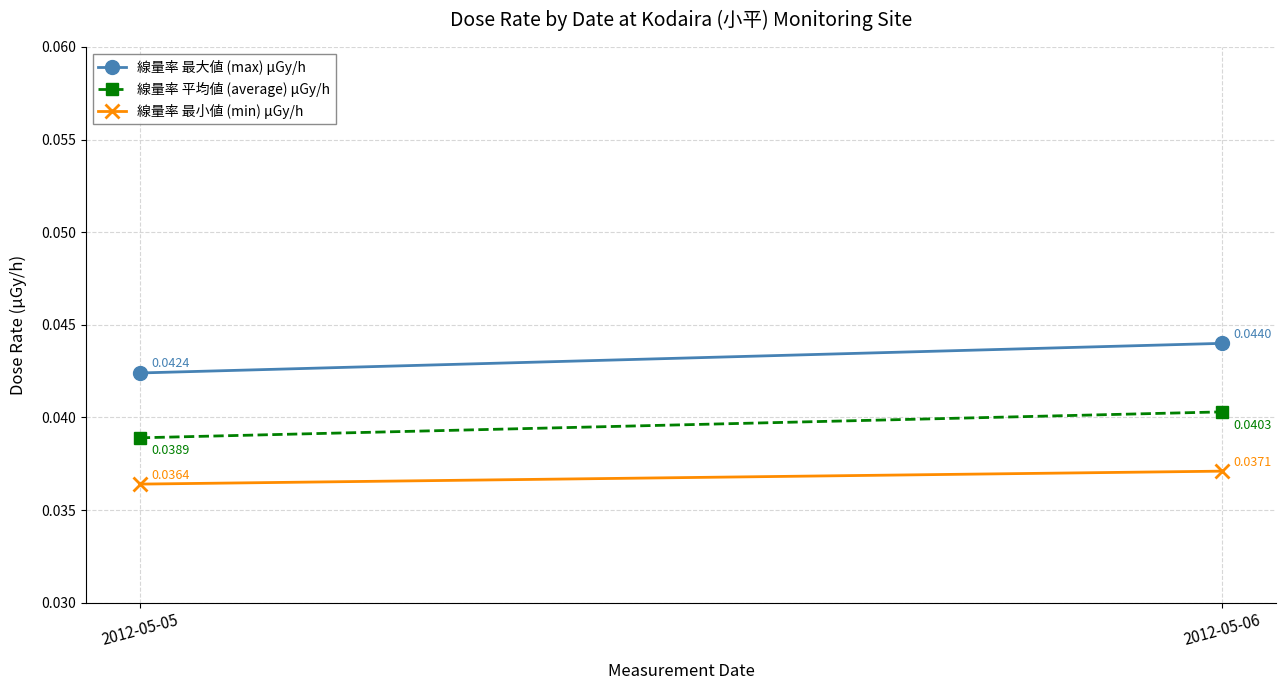

List the labels in order of 線量率 最大値 (max) μGy/h value, largest first.

2012-05-06, 2012-05-05